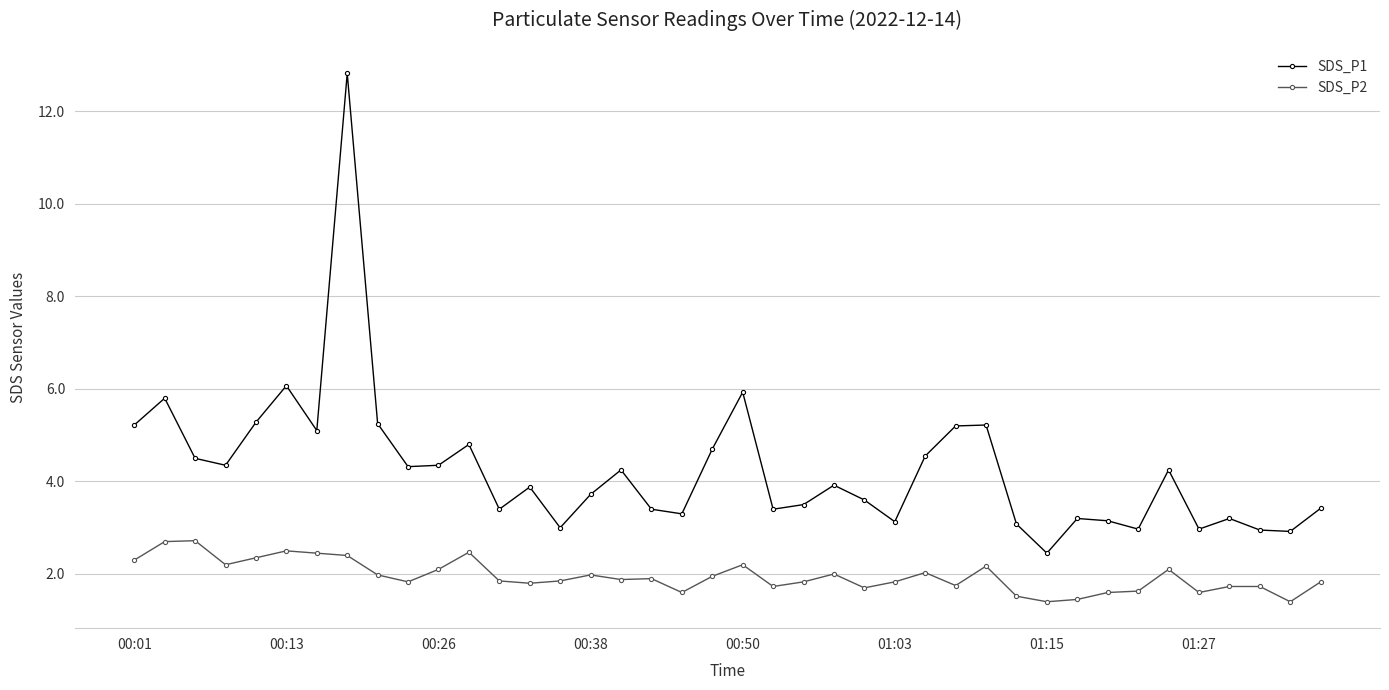

Which series has the largest total across all categories?

SDS_P1